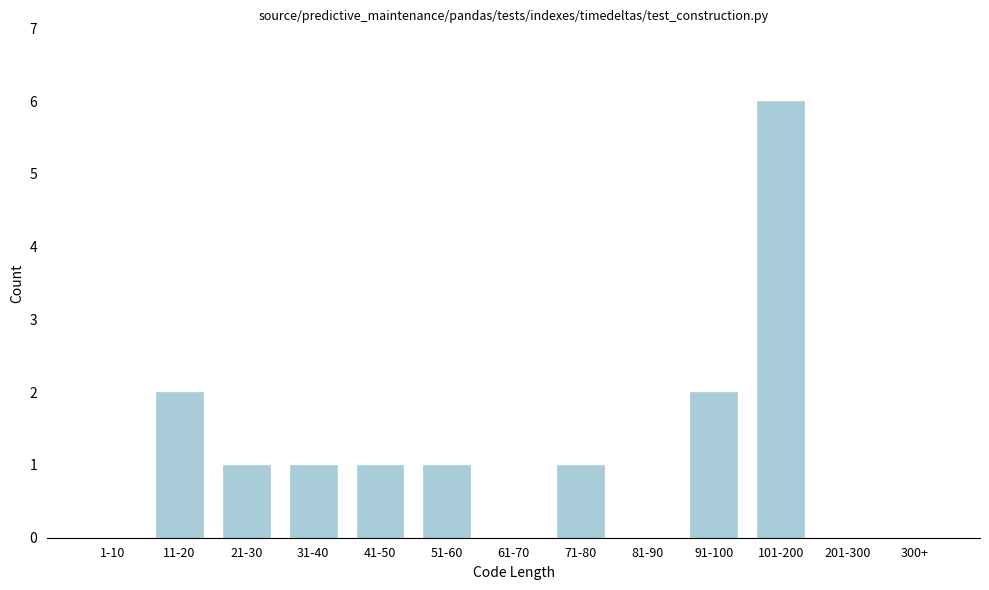

Reading left to right, transcribe all the data shown in this chart.

1-10=0	11-20=2	21-30=1	31-40=1	41-50=1	51-60=1	61-70=0	71-80=1	81-90=0	91-100=2	101-200=6	201-300=0	300+=0